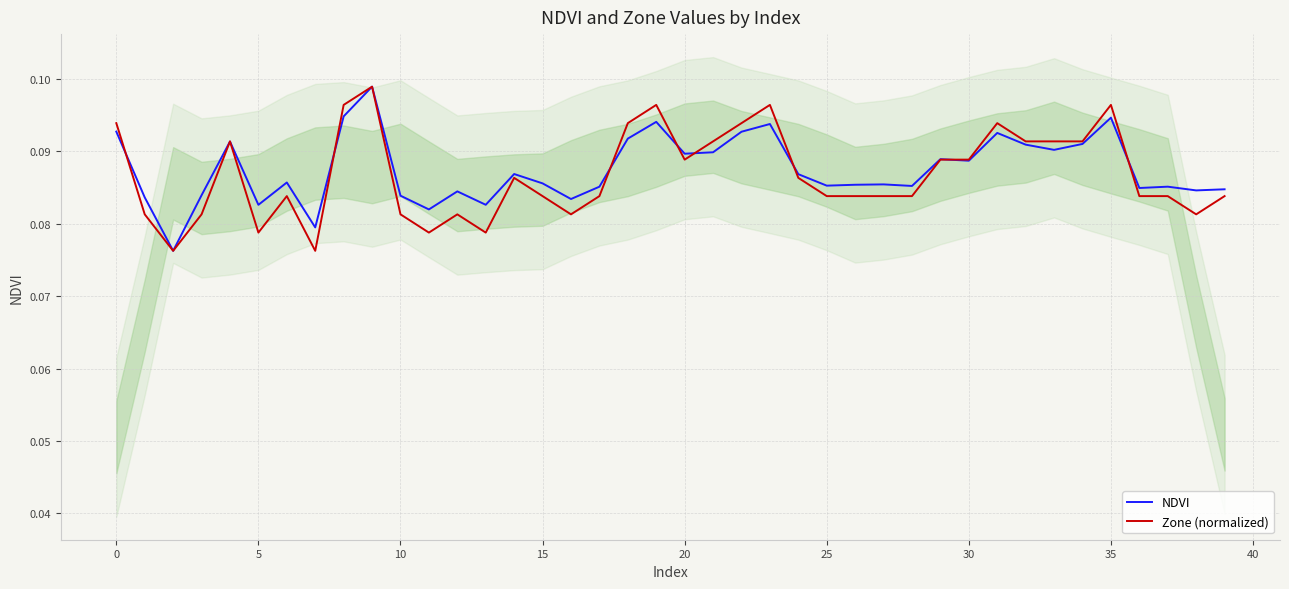

What is the label of the 6th point from the right?

34